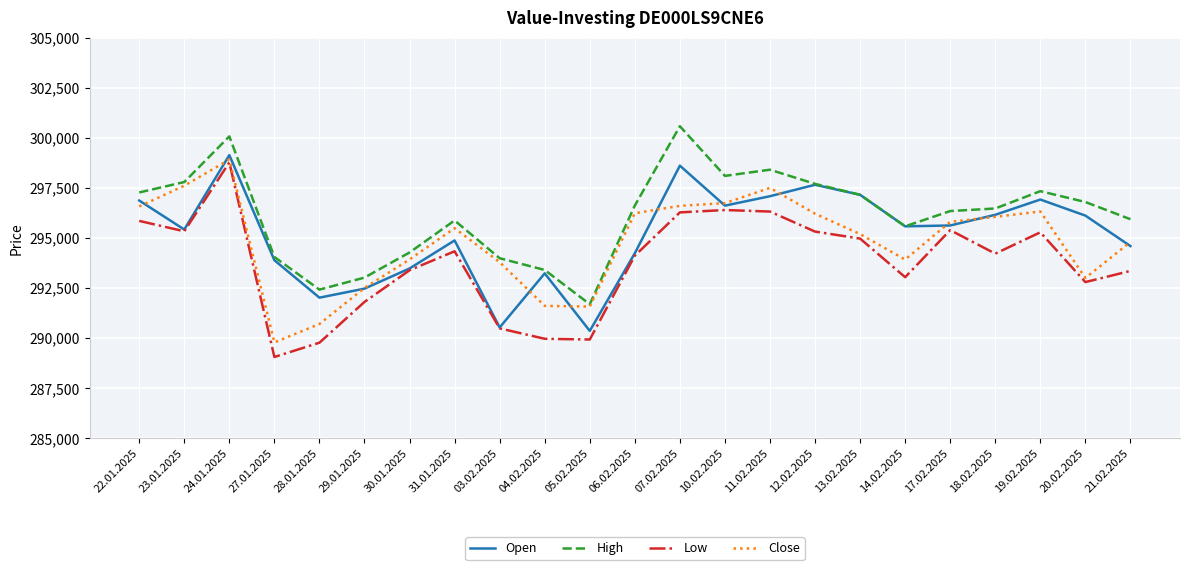

What is the minimum value for Close?

289776